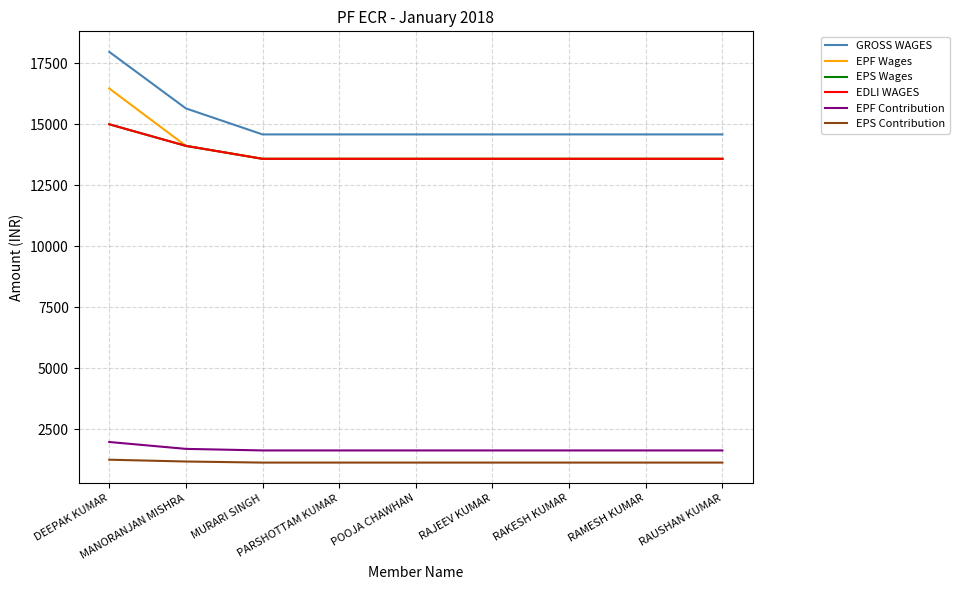

Which series changed the most between MURARI SINGH and RAMESH KUMAR?

GROSS WAGES